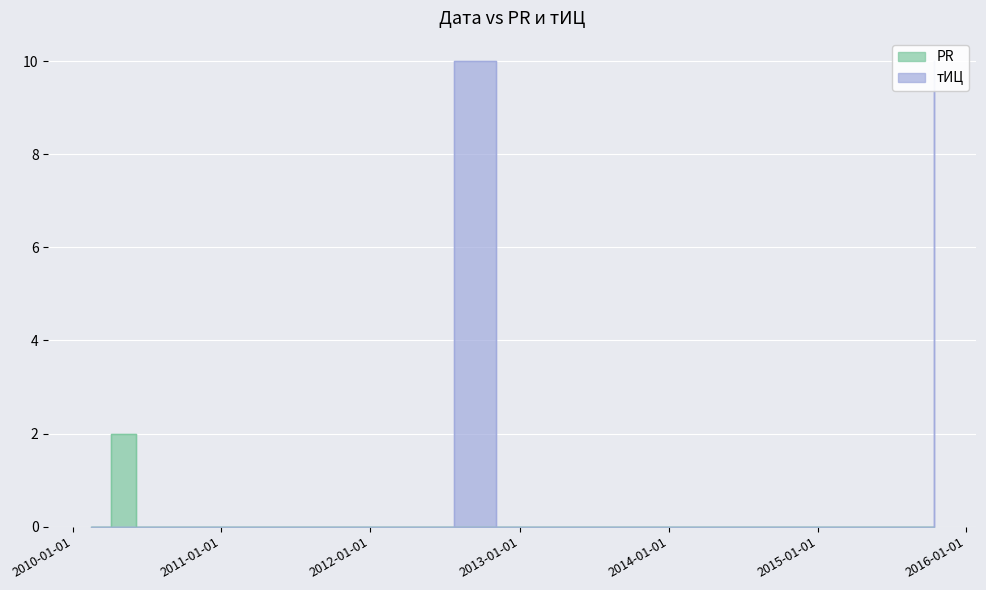

Which series has the widest spread of values?

тИЦ